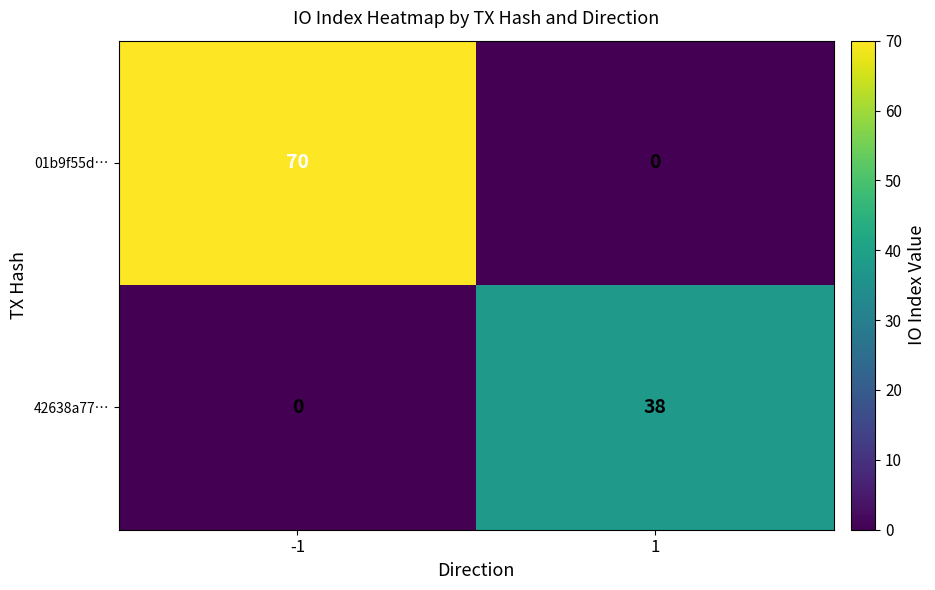

Which series has the largest range (max minus min)?

01b9f55d…